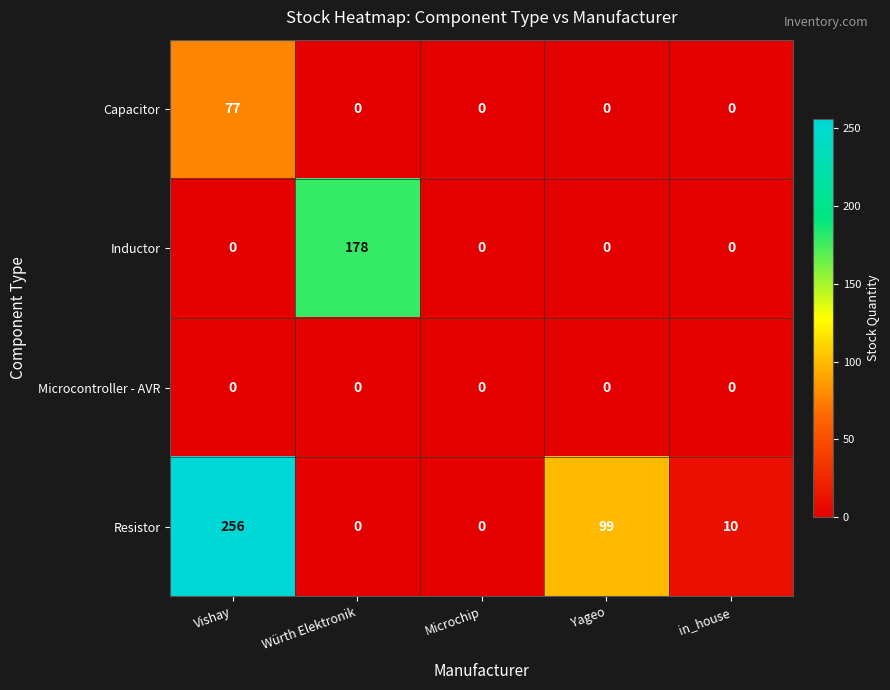

Which series changed the most between Vishay and Microchip?

Resistor